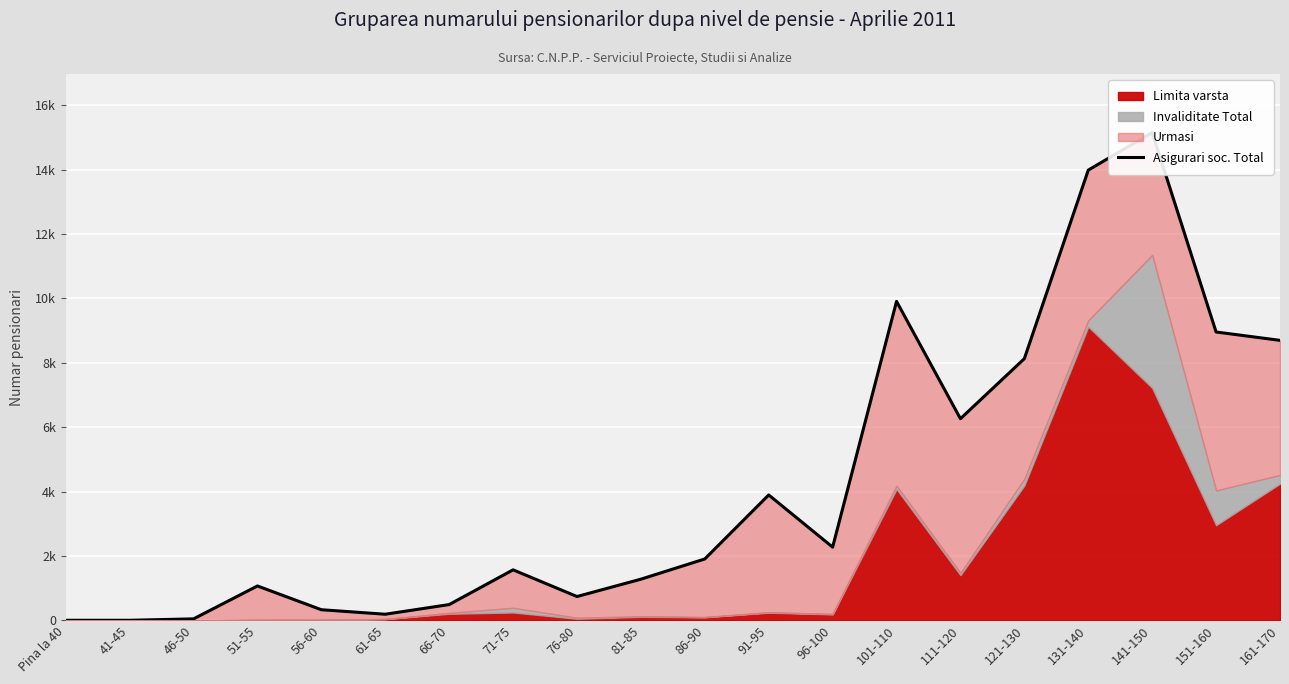

List the labels in order of value, smallest first.

Pina la 40, 41-45, 46-50, 61-65, 56-60, 66-70, 76-80, 51-55, 81-85, 71-75, 86-90, 96-100, 91-95, 111-120, 121-130, 161-170, 151-160, 101-110, 131-140, 141-150